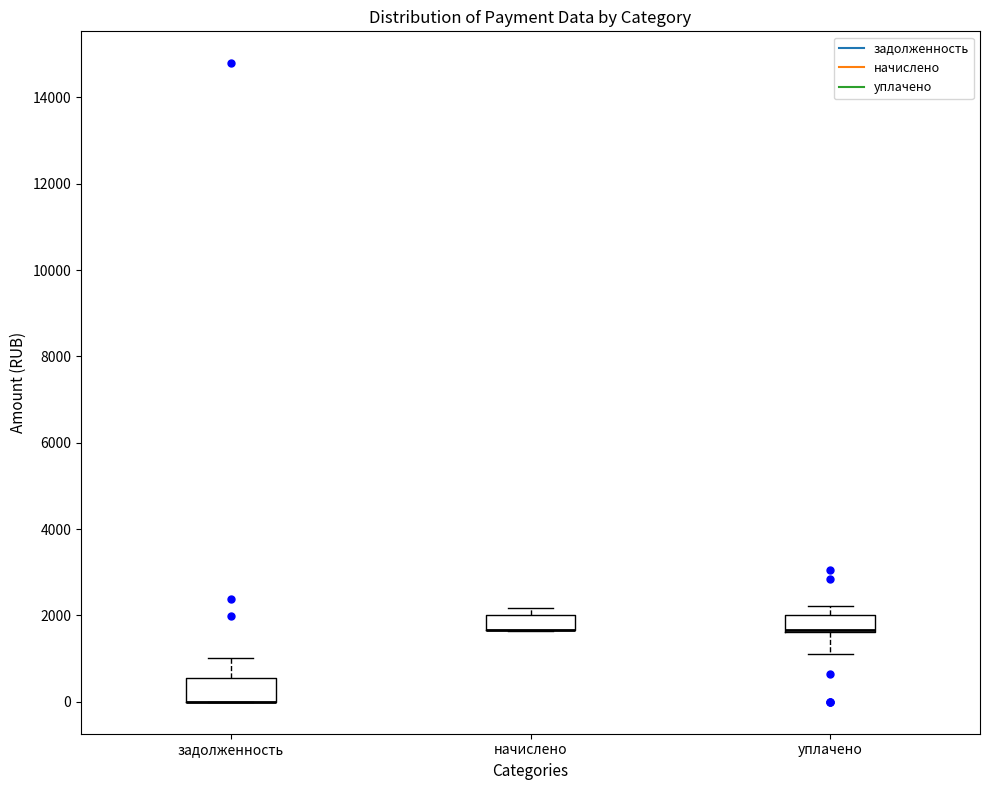

Reading left to right, read every box against the y-axis: the position of its median line, the range the box covers, and the ends of its whiskers. The values are not printed on the chart, so give them approximately, as read against the axis.

задолженность: median 0 (drawn on the box's lower edge), box 0 to 600, whiskers 0 to 1000
начислено: median 1600 (drawn on the box's lower edge), box 1600 to 2000, whiskers 1600 to 2200
уплачено: median 1600 (drawn on the box's lower edge), box 1600 to 2000, whiskers 1200 to 2200